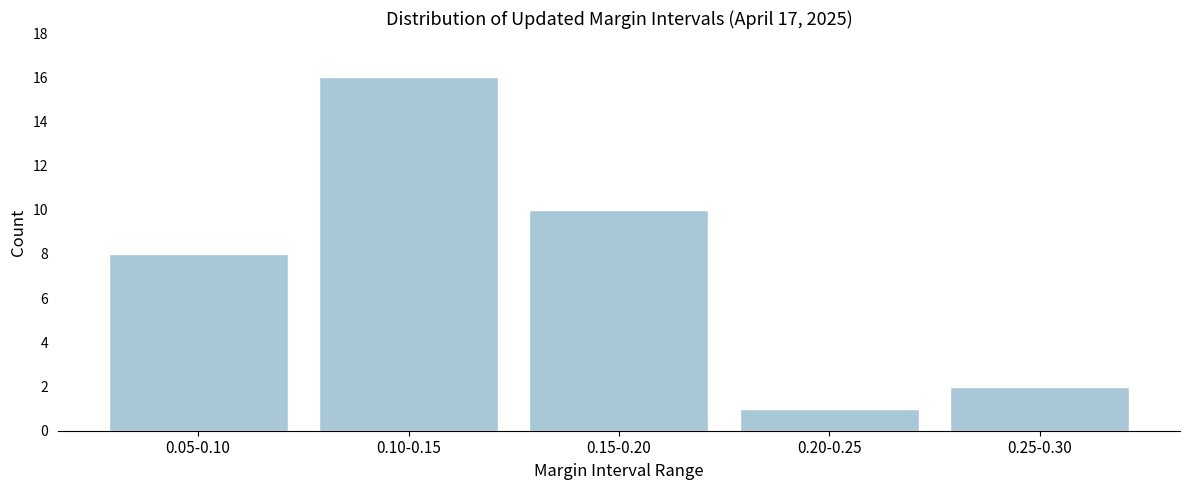

Reading right to left, transcribe all the data shown in this chart.

2	1	10	16	8